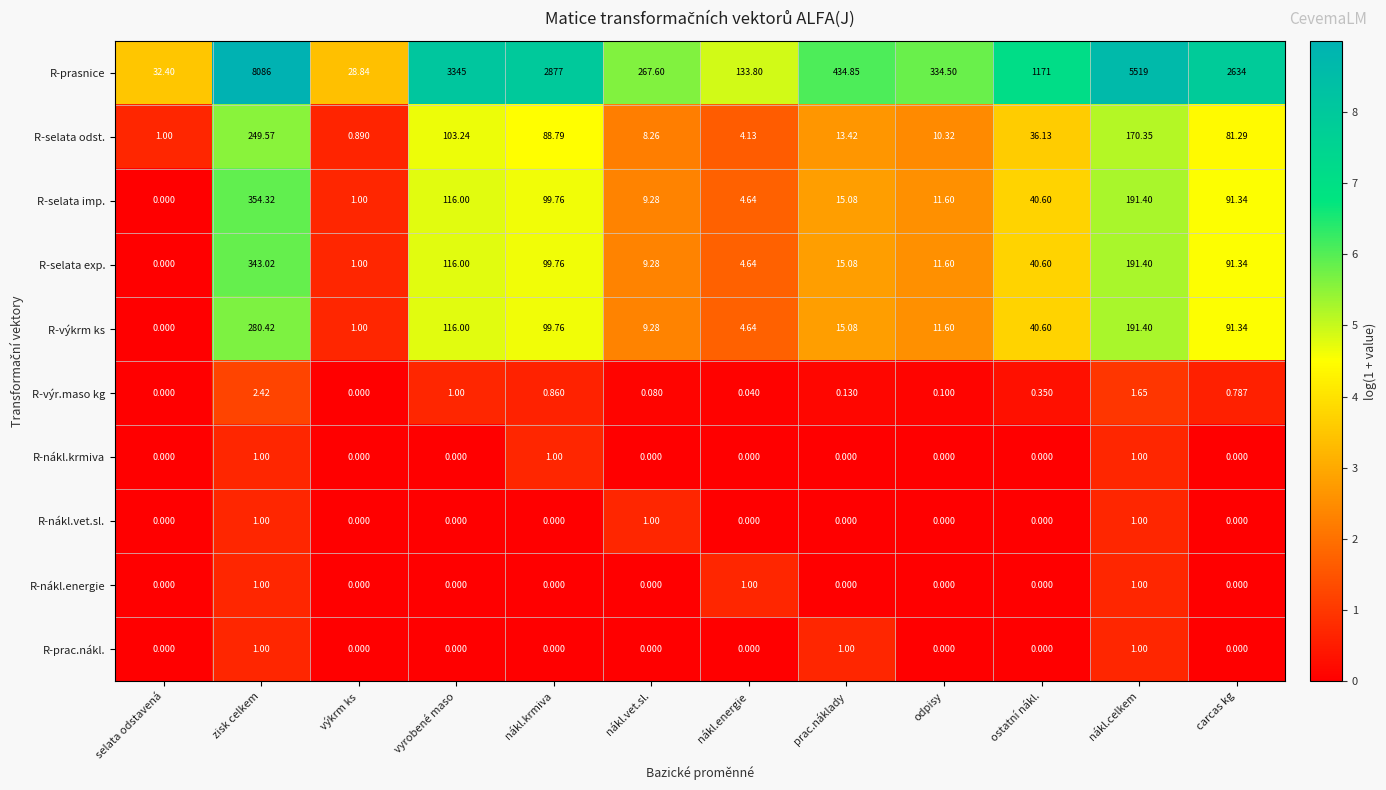

At how many categories does at least one series exceed 5?

12